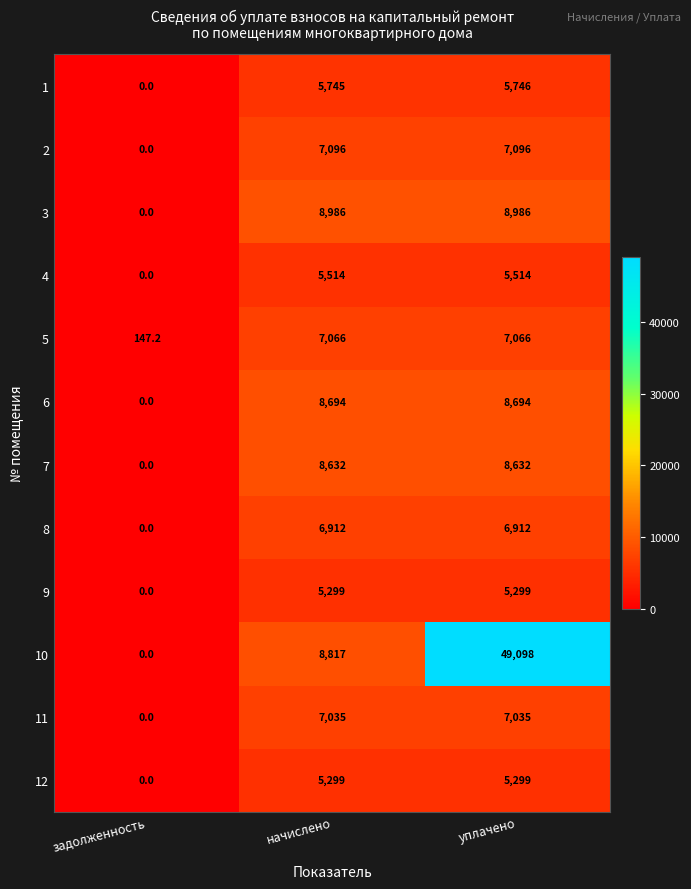

Which series has the largest range (max minus min)?

10